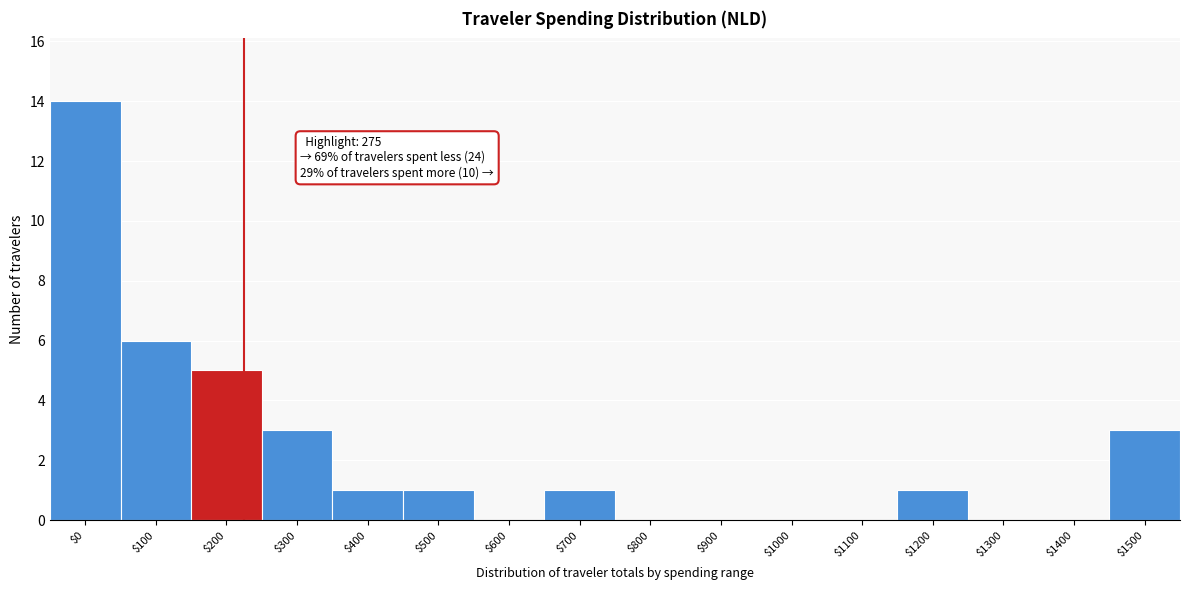

What is the greatest value displayed?

14